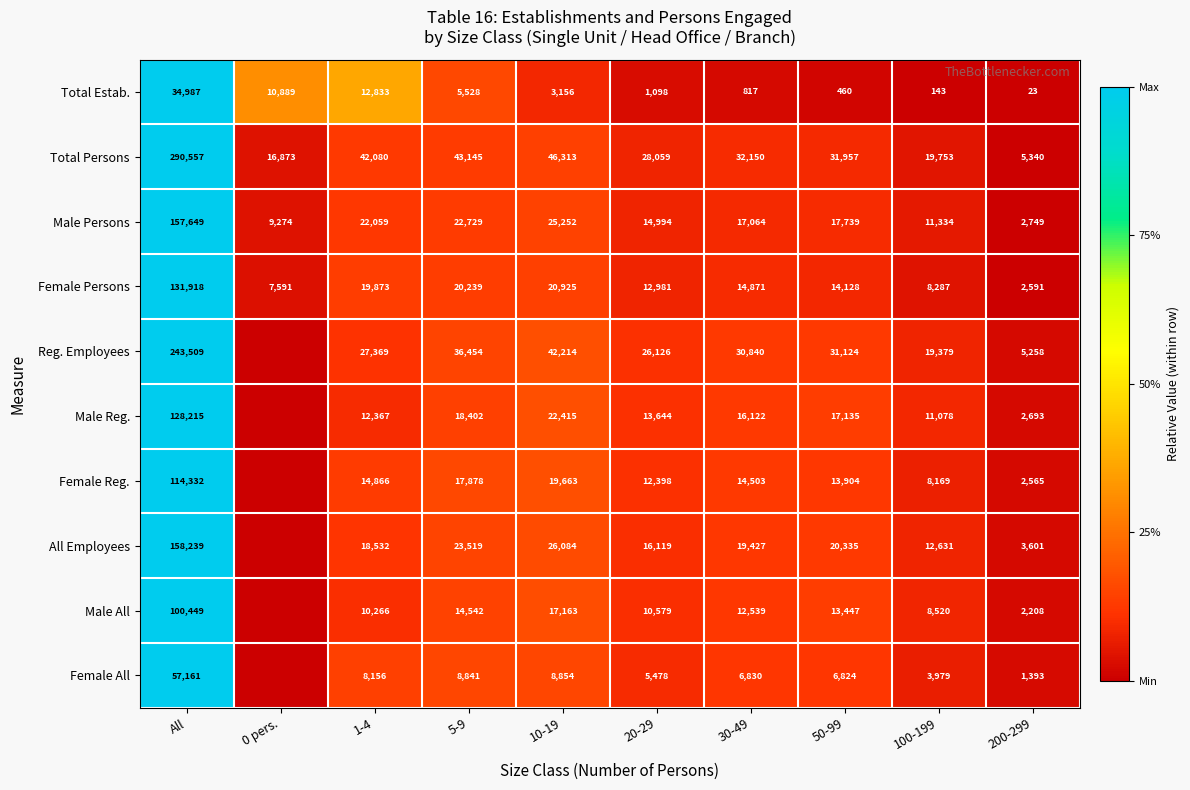

How many series are shown in this chart?

10